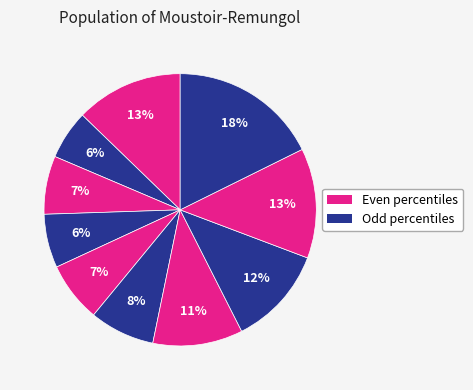

Count the number of slices in the pie.

10